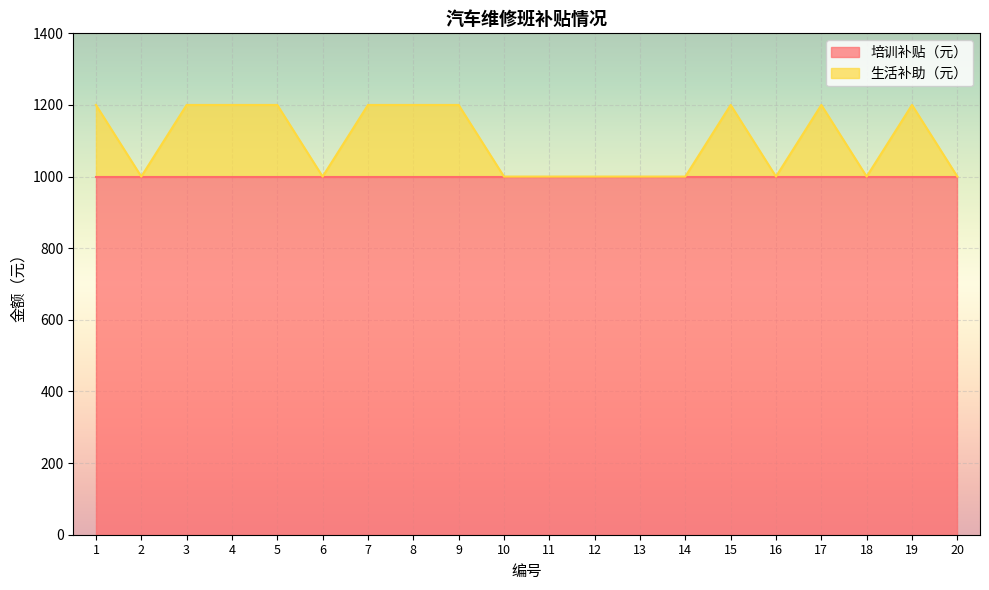

Reading left to right, what are all the values shown in this chart?

1200	1000	1200	1200	1200	1000	1200	1200	1200	1000	1000	1000	1000	1000	1200	1000	1200	1000	1200	1000